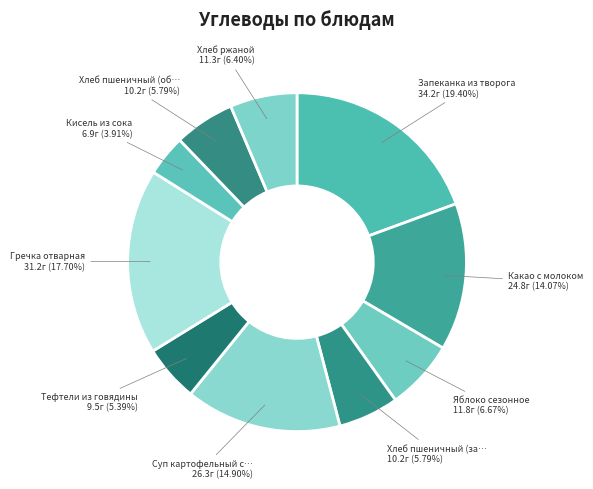

Count the number of slices in the pie.

10